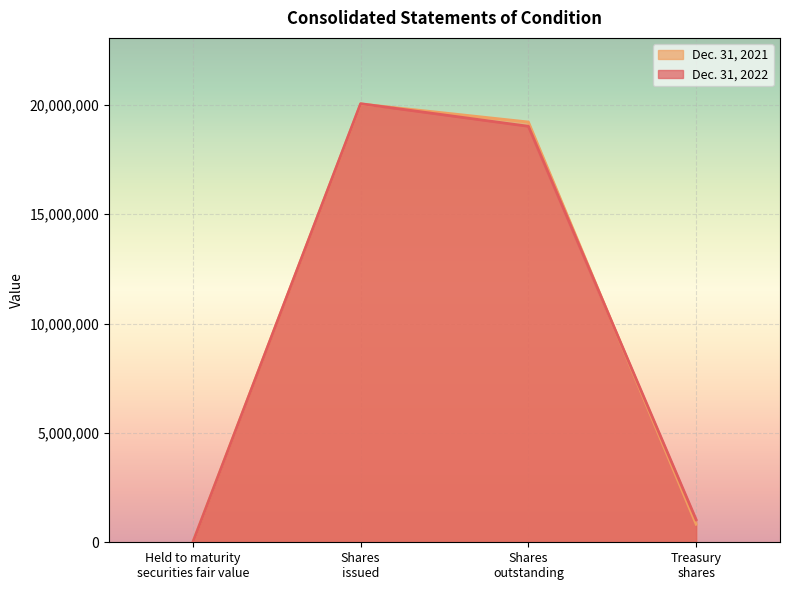

Rank the series by their maximum value, from lowest to highest.

Dec. 31, 2021, Dec. 31, 2022